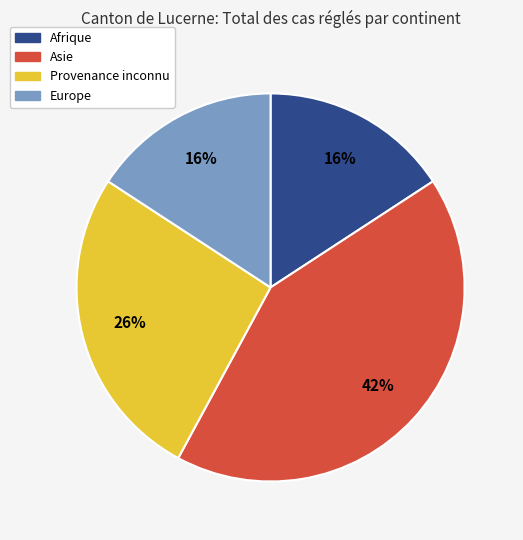

Which category has the biggest portion of the pie?

Asie